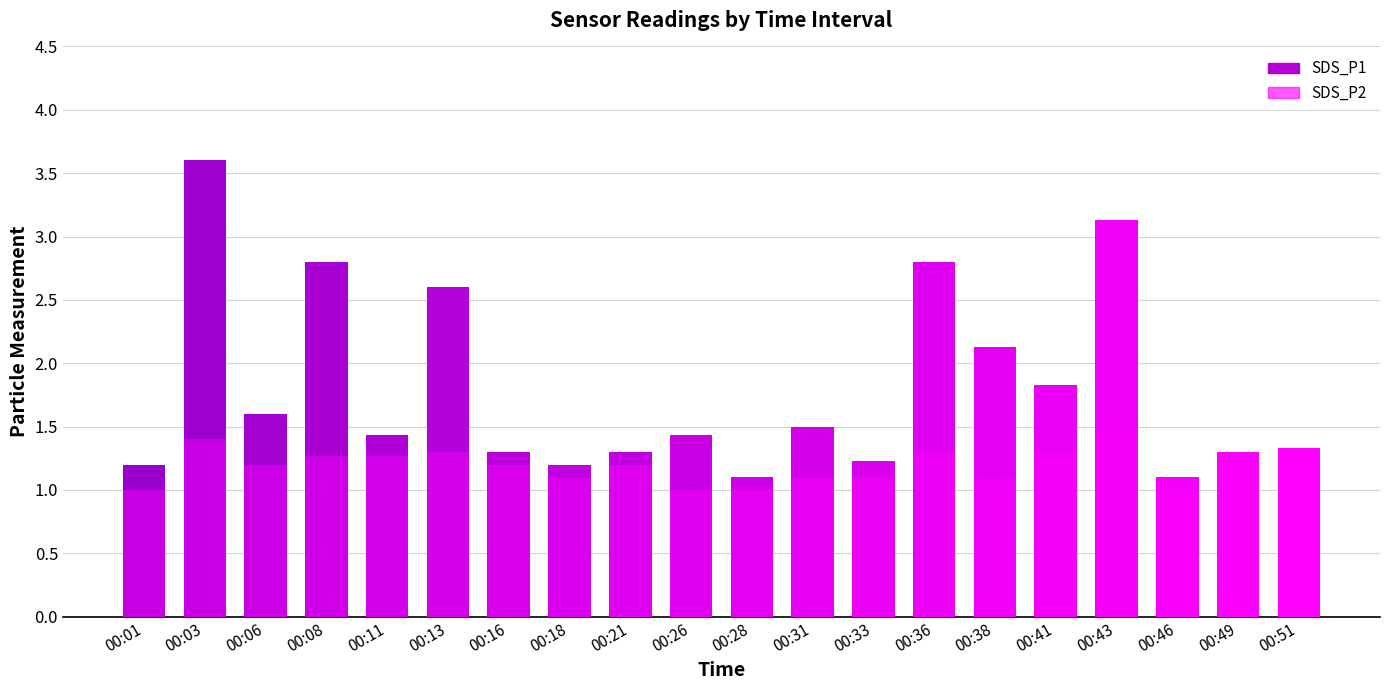

At 00:28, list the series in order from largest to smallest.

SDS_P1, SDS_P2